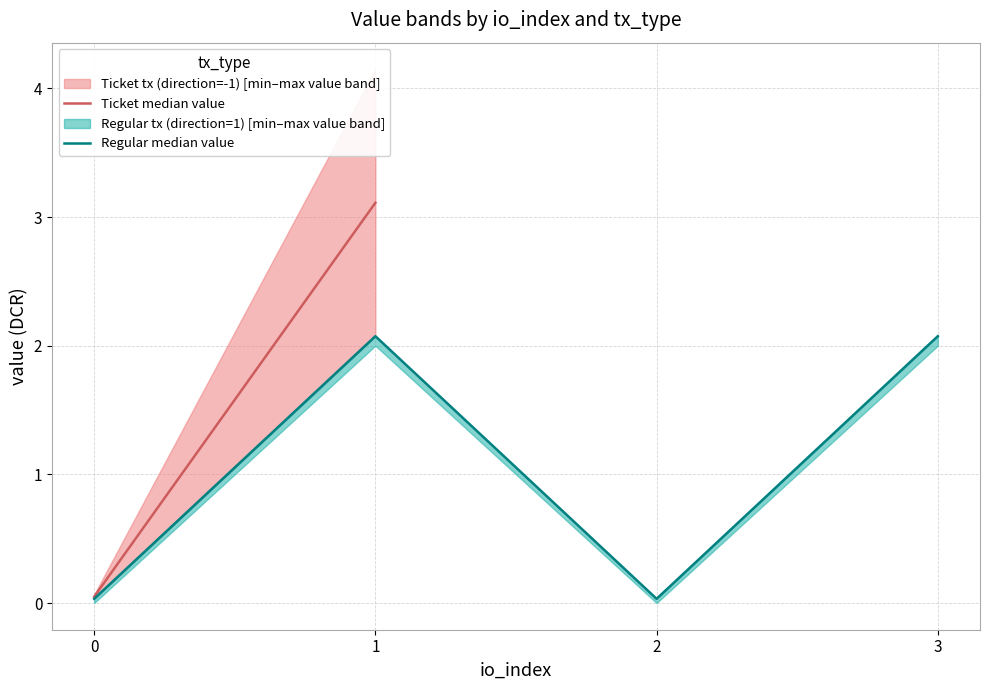

Rank the categories by value from lowest to highest.

0, 2, 1, 3